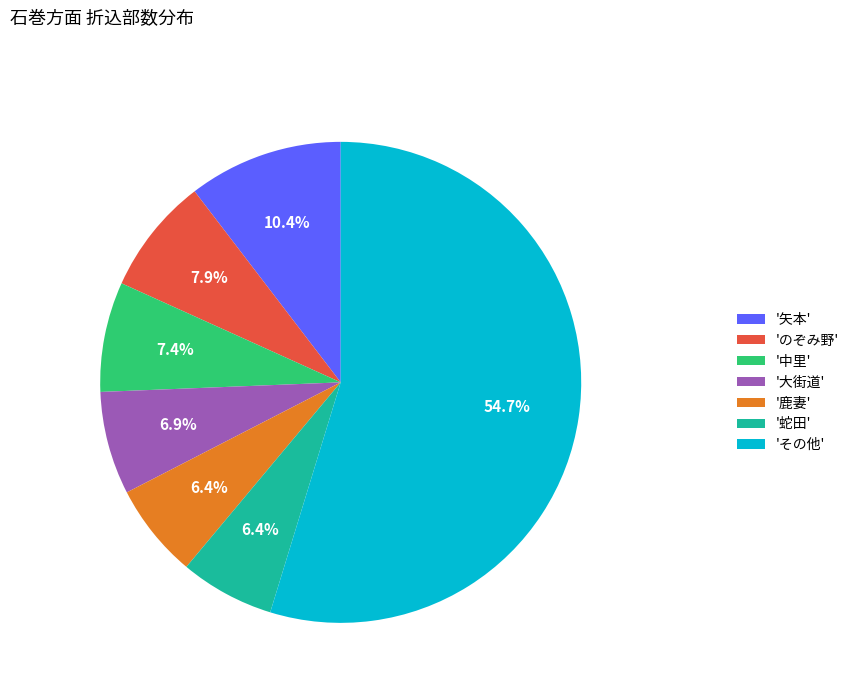

How much of the chart is everything except 'のぞみ野'?

92.1%